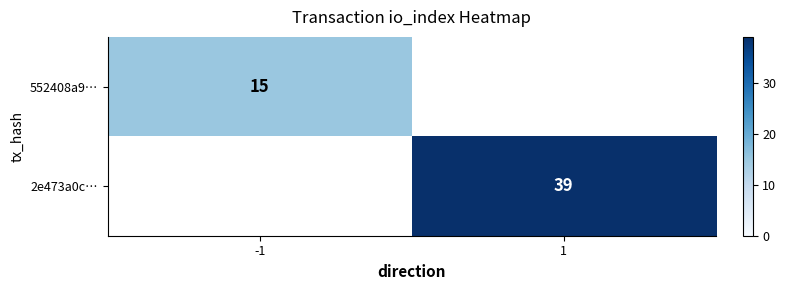

Is it true that 2e473a0c… equals 39 at 1?

True